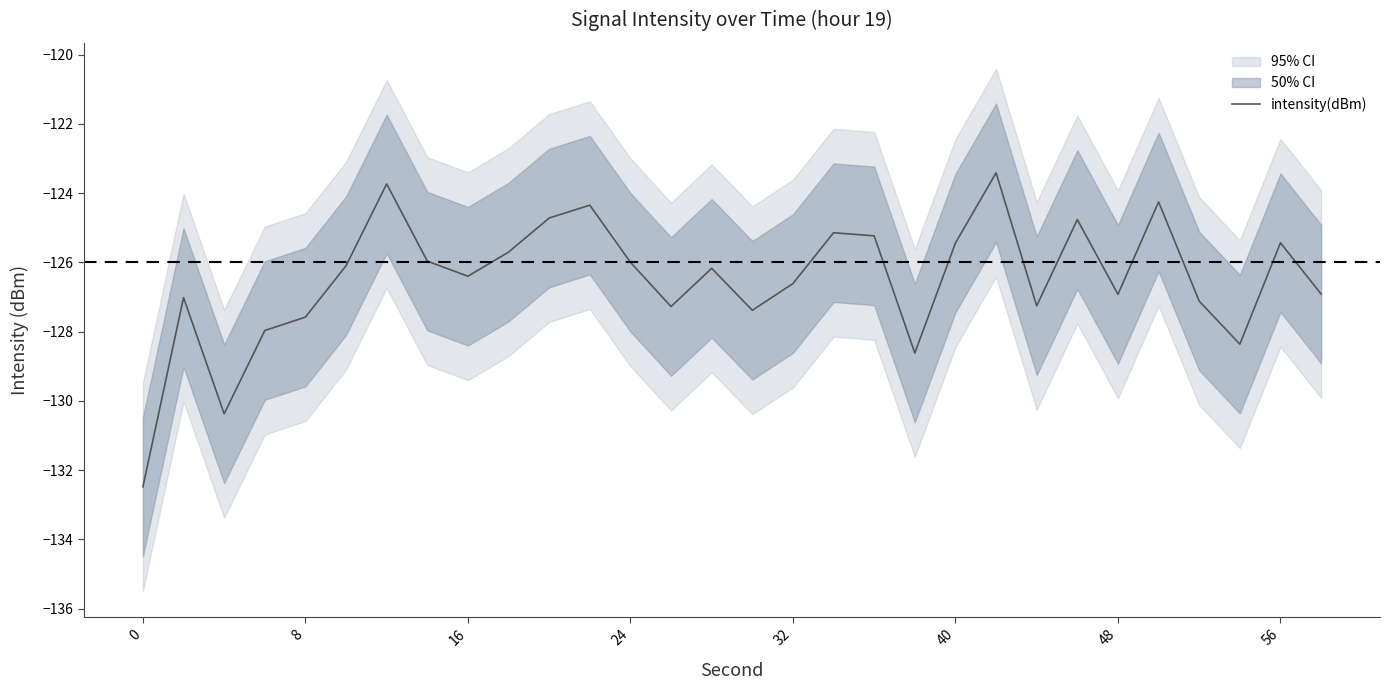

What is the highest value of the intensity(dBm) series?

-123.4